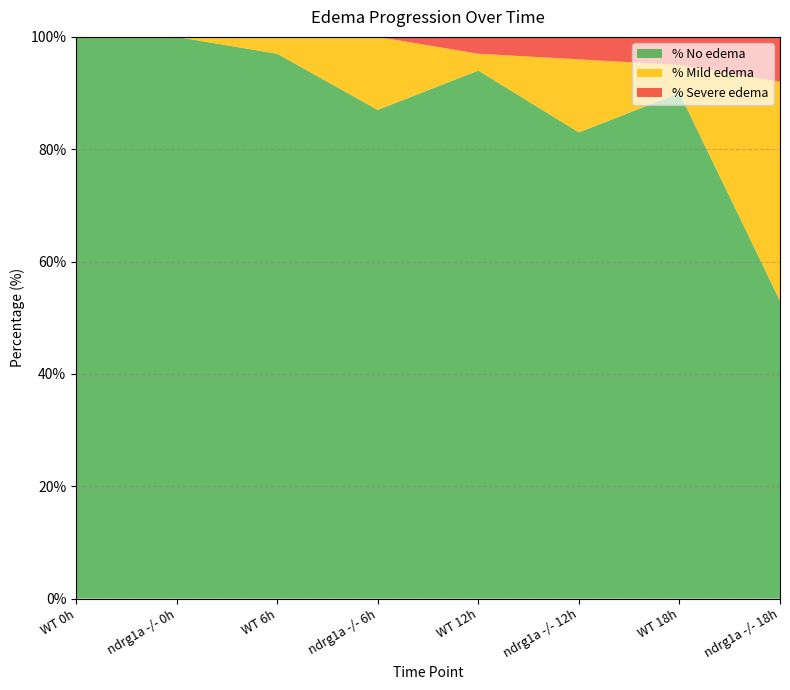

What is the minimum value for % No edema?

53